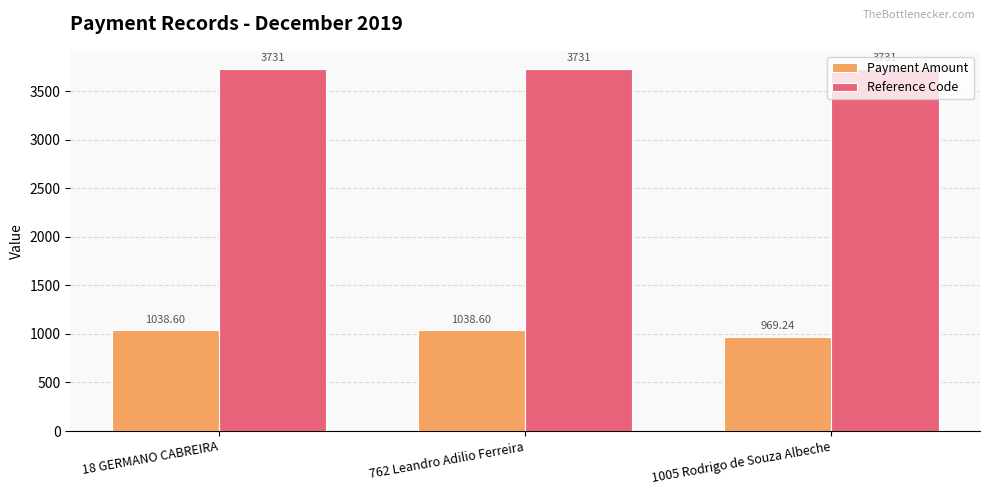

Which series has the widest spread of values?

Payment Amount